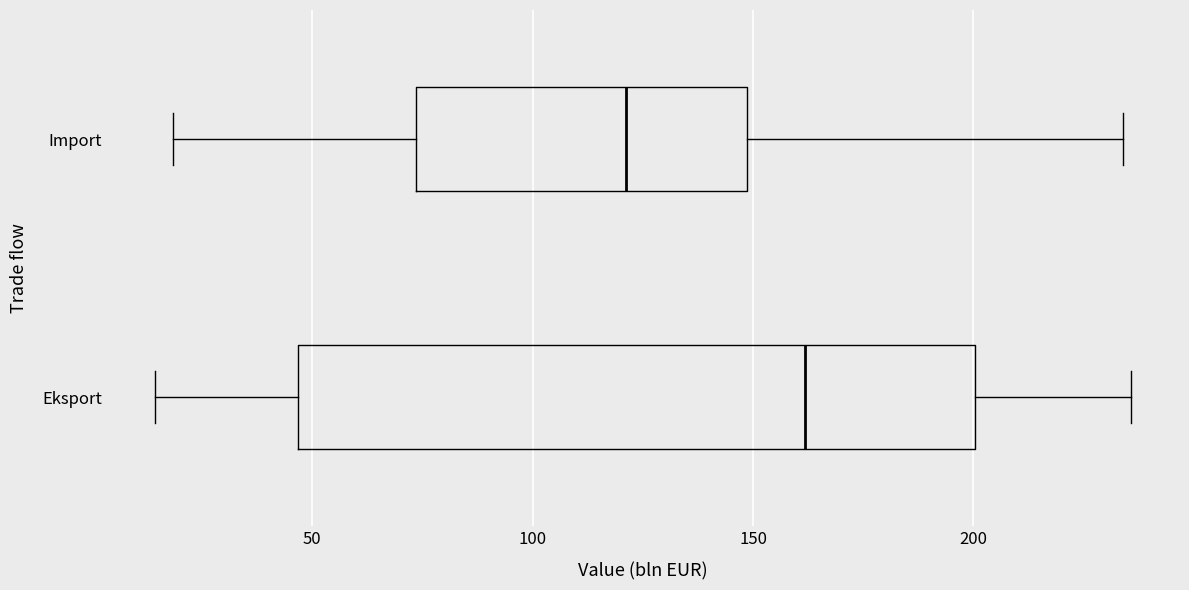

Reading bottom to top, transcribe this box plot: for each box, give where its median line is, the range the box spans, and where its two whiskers end, as read against the x-axis. The values are not printed on the chart, so give them approximately, as read against the axis.

Eksport: median 160, box 45 to 200, whiskers 15 to 235
Import: median 120, box 75 to 150, whiskers 20 to 235